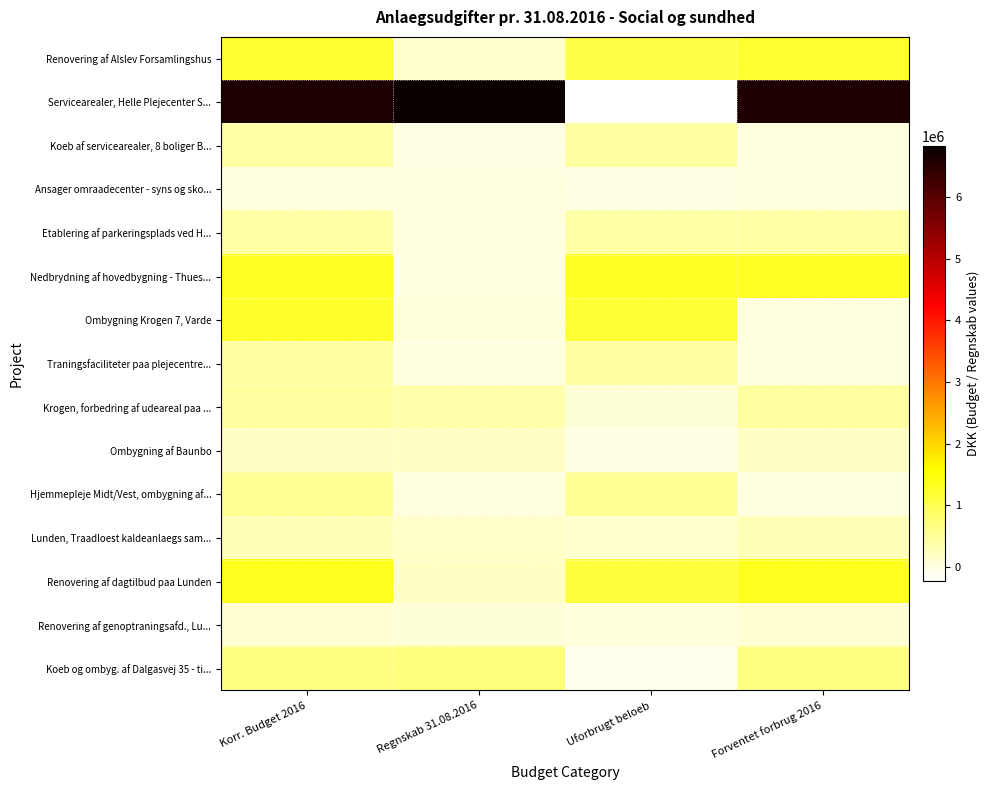

At how many categories does at least one series exceed 4078828?

3